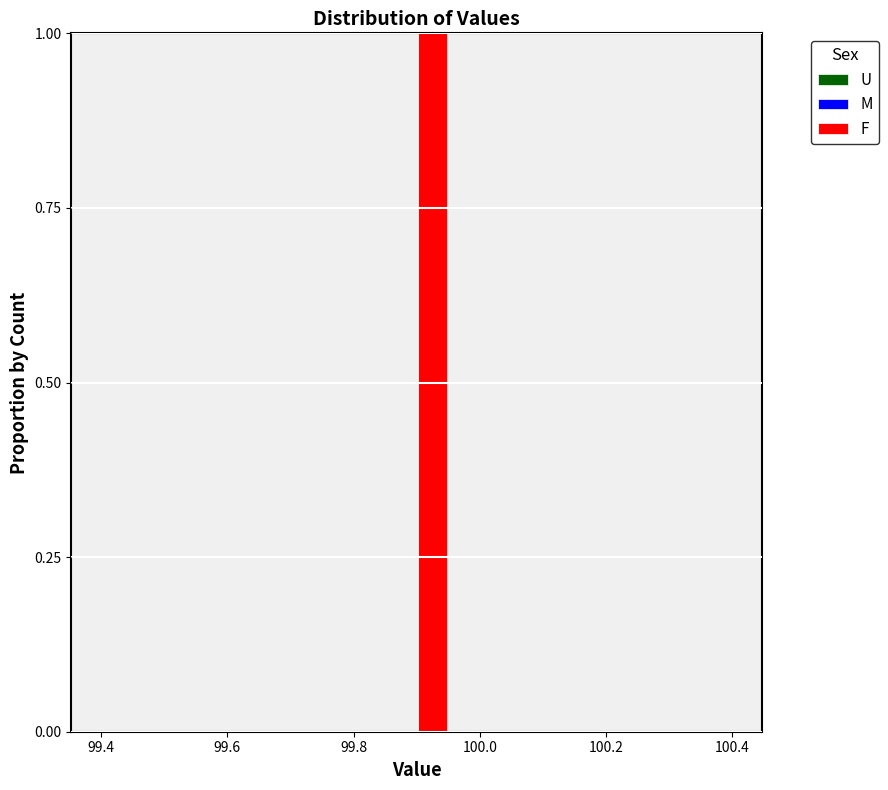

Around what value on the x-axis is the tallest bar? Give the approximate position of its centre, as read against the axis.

99.92